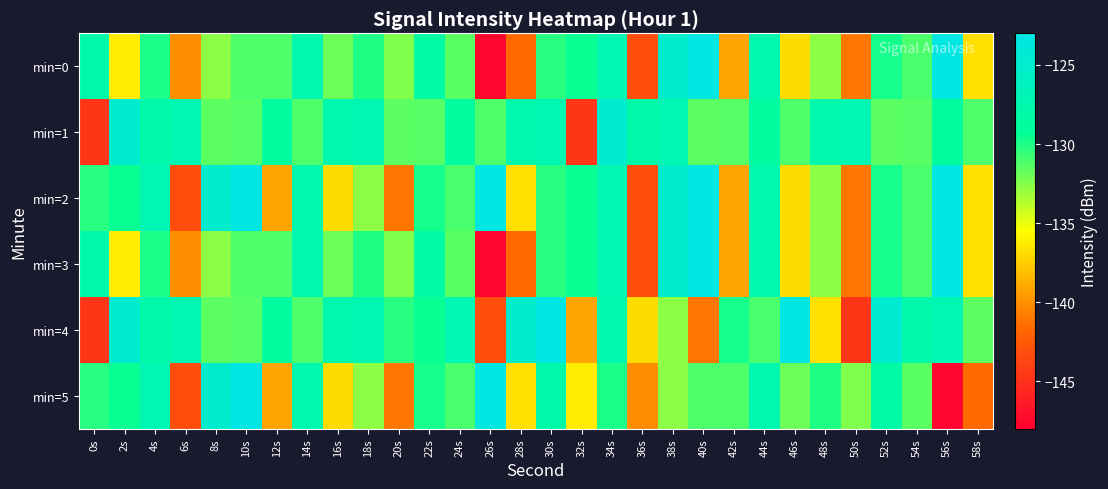

Which series has the largest range (max minus min)?

min=0